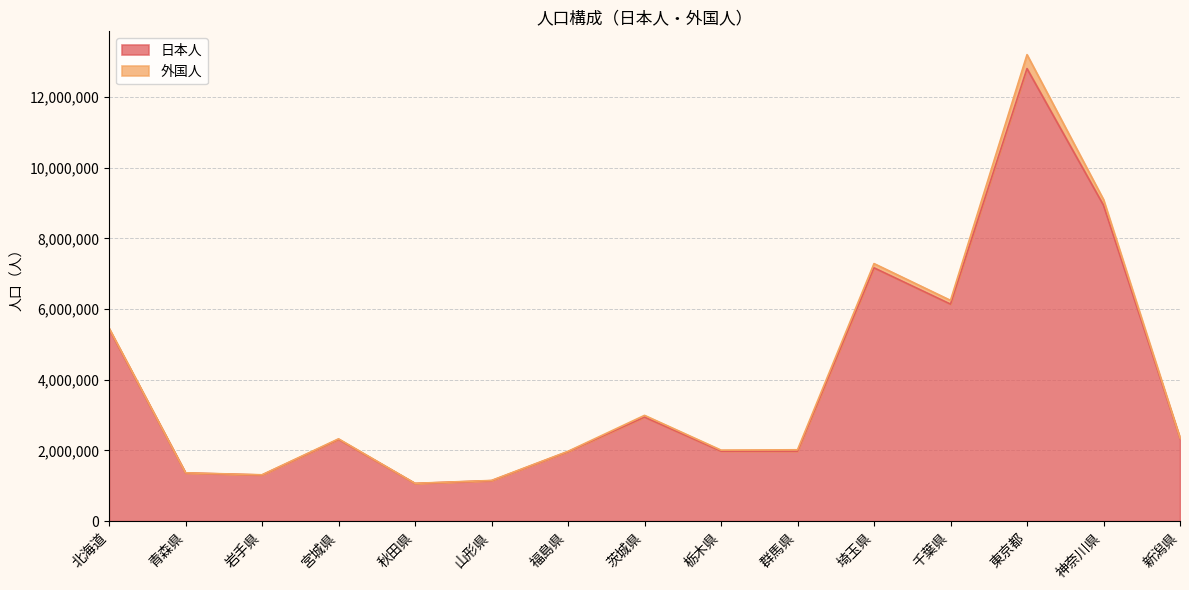

Reading right to left, what are all the values shown in this chart?

新潟県=2341907	神奈川県=8940001	東京都=12807627	千葉県=6141503	埼玉県=7168616	群馬県=1979094	栃木県=1980414	茨城県=2944064	福島県=1966594	山形県=1145288	秋田県=1066538	宮城県=2314509	岩手県=1305990	青森県=1363963	北海道=5441079